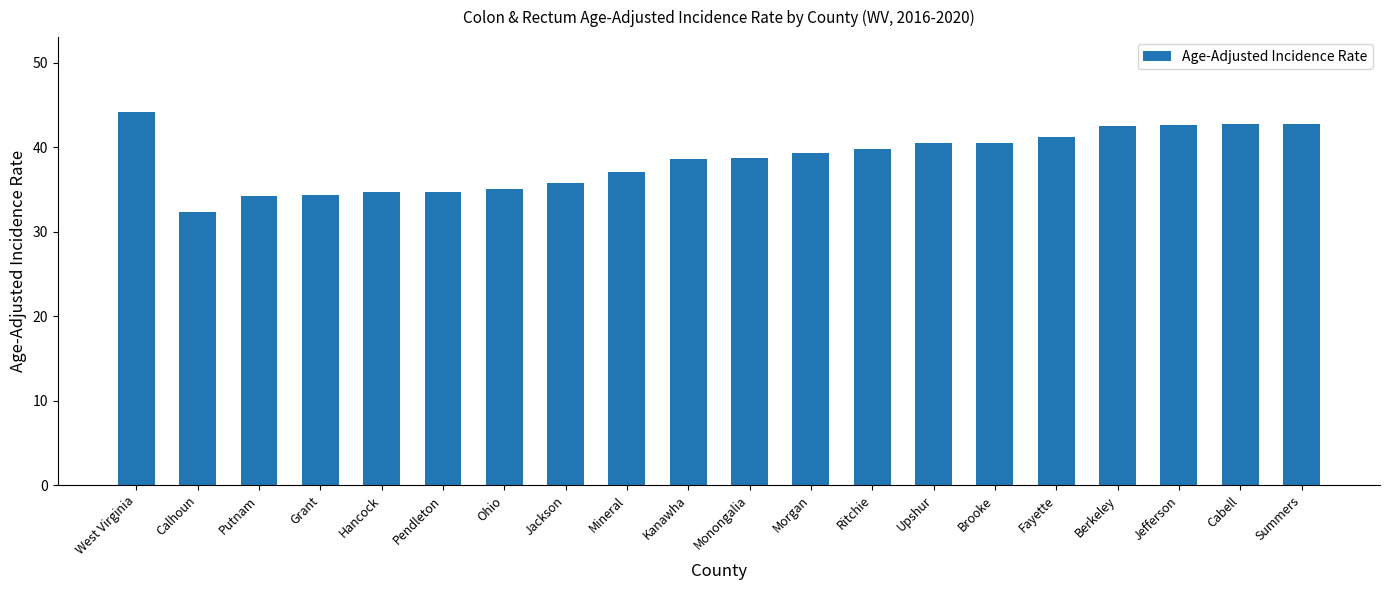

What is the sum of the values at Putnam and Jackson?

70.0